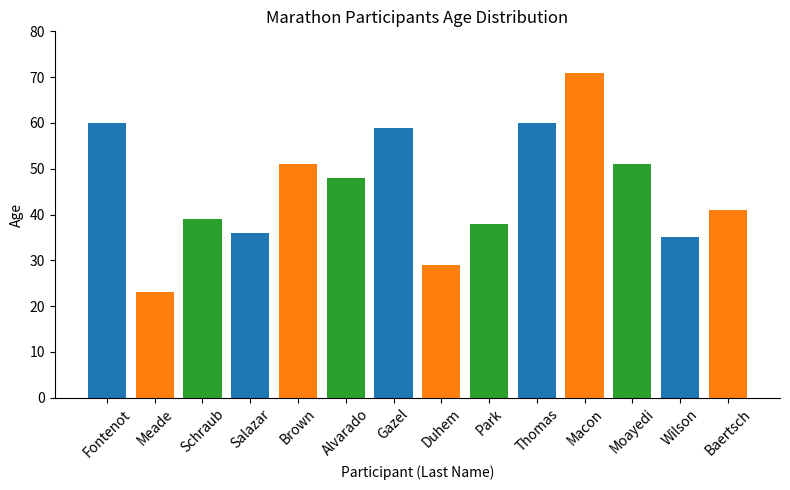

Are the bars horizontal?

No